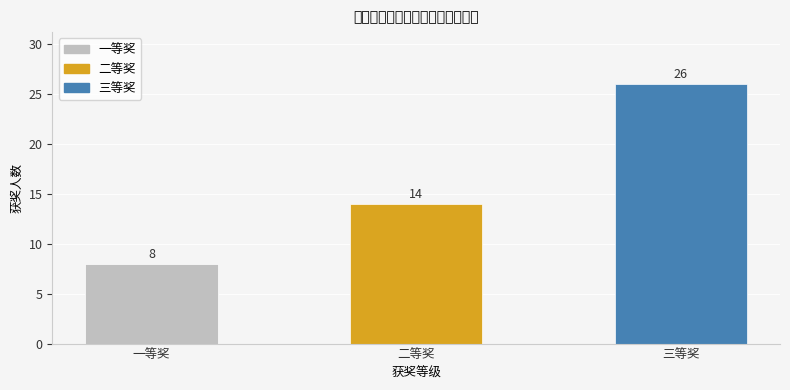

True or false: the data shows 14 at 二等奖.

True